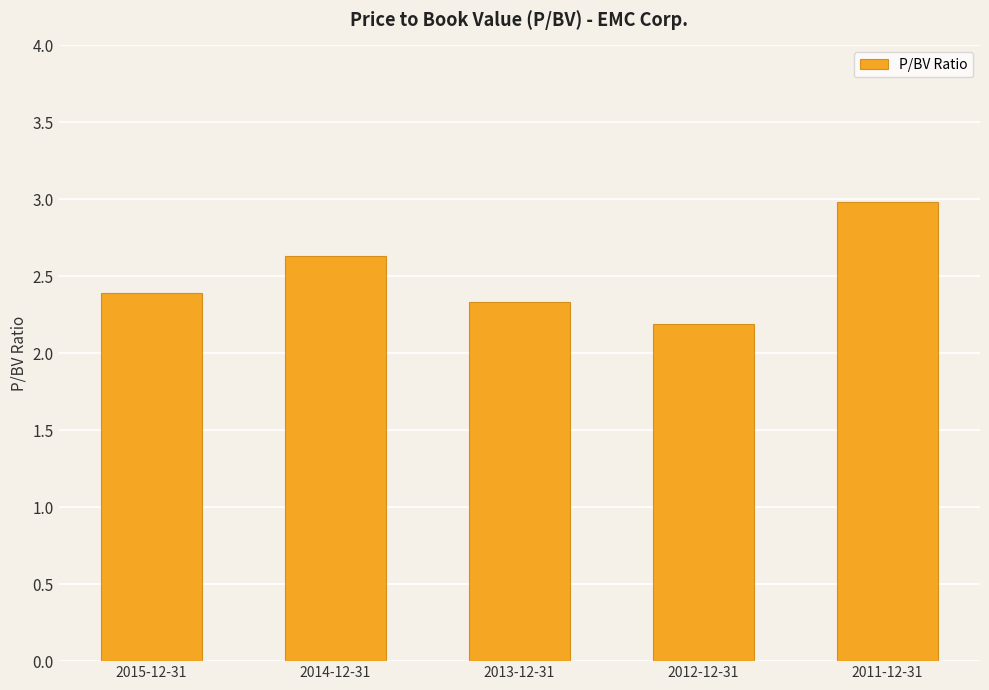

What position from the left is 2011-12-31?

5